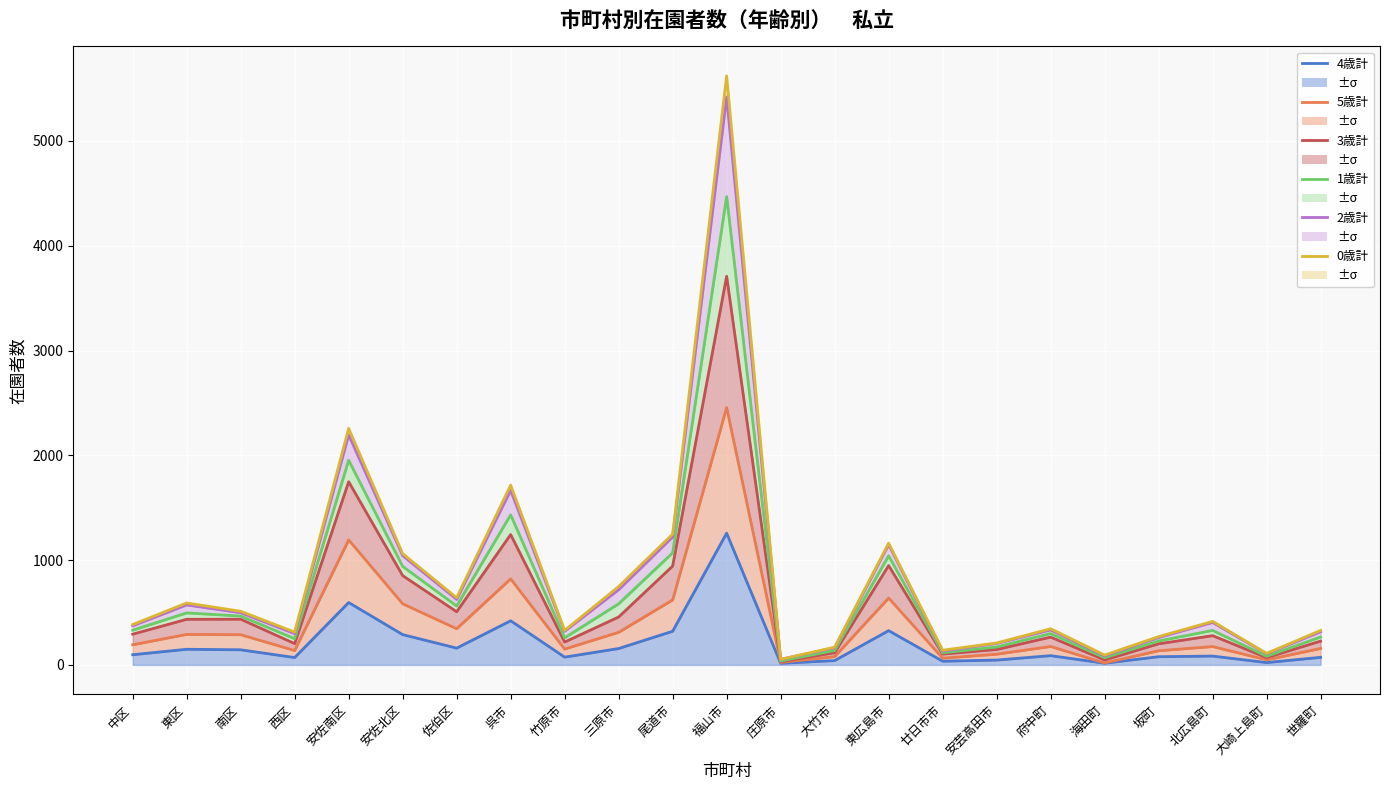

What are all the series names shown in the legend?

4歳計, 5歳計, 3歳計, 1歳計, 2歳計, 0歳計